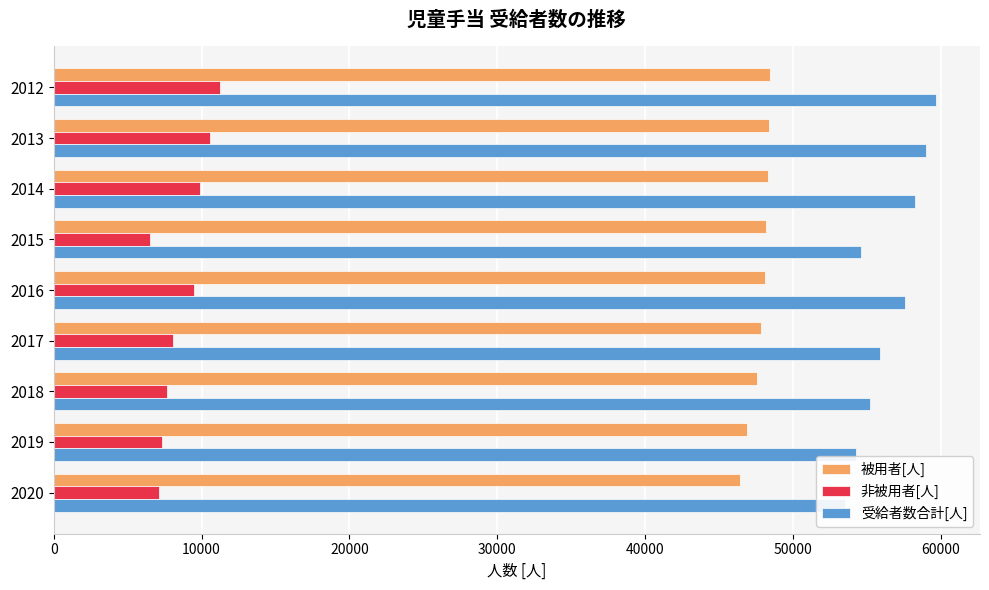

Count the number of categories in the chart.

9